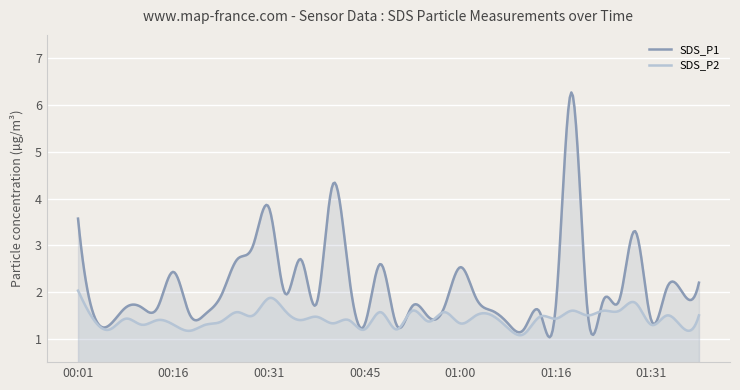

List the series in order of their peak value, highest first.

SDS_P1, SDS_P2